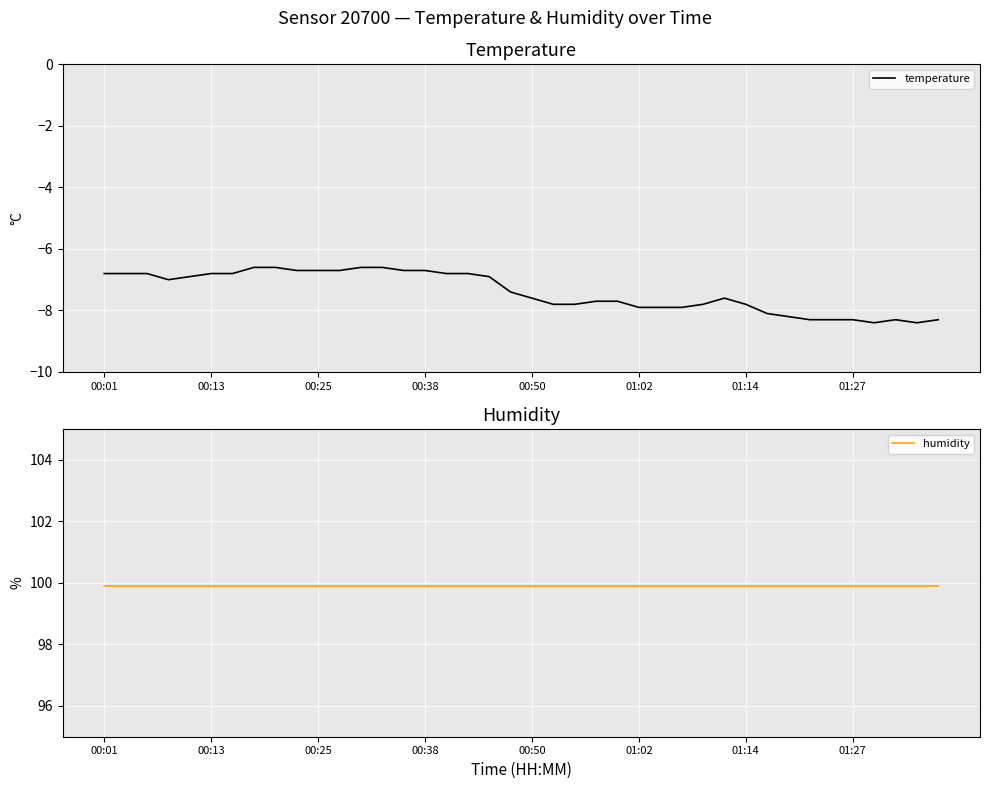

What are all the series names shown in the legend?

temperature, humidity